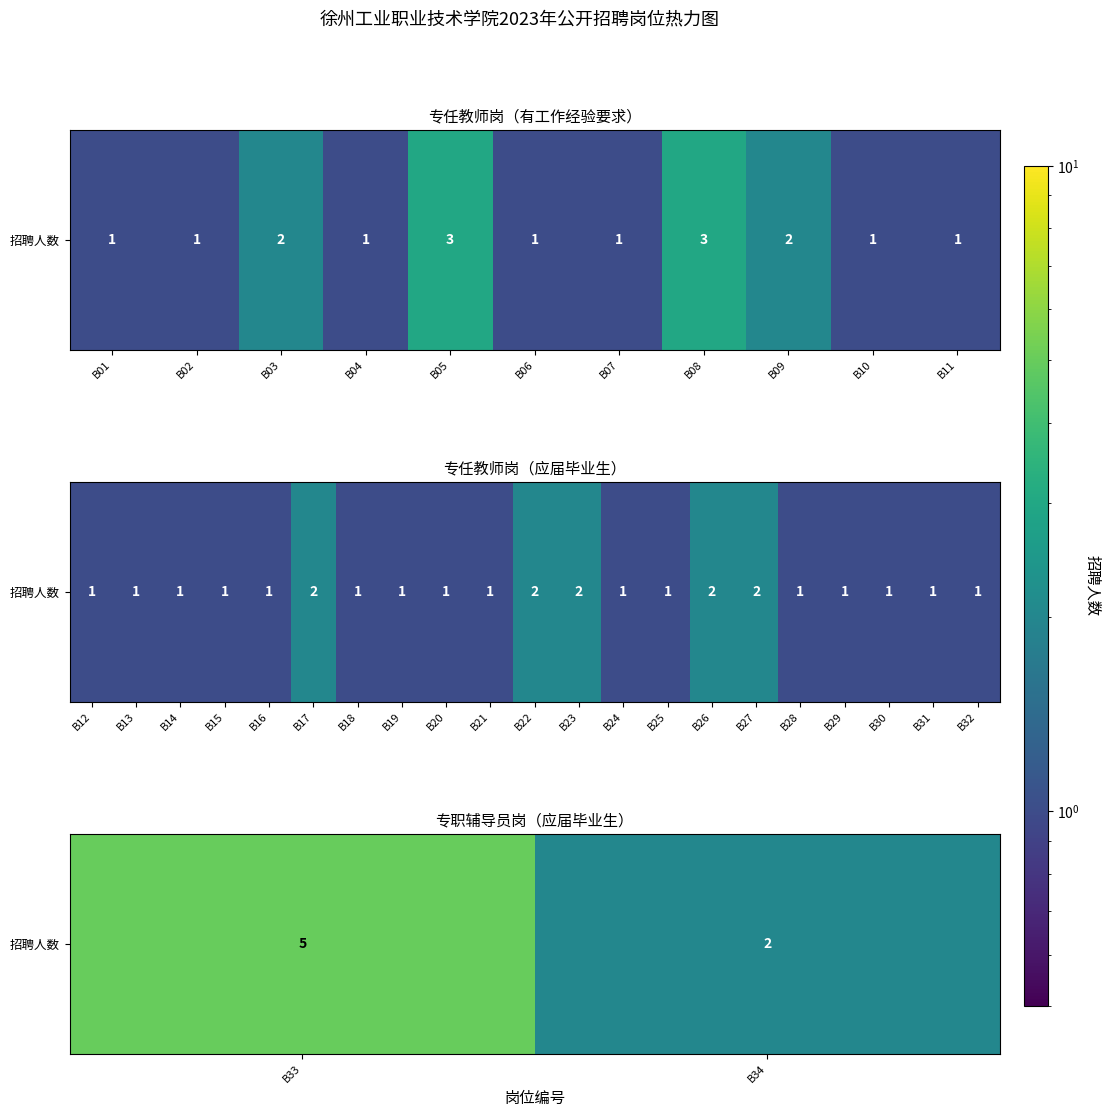

Which has a higher value, B33 or B34?

B33